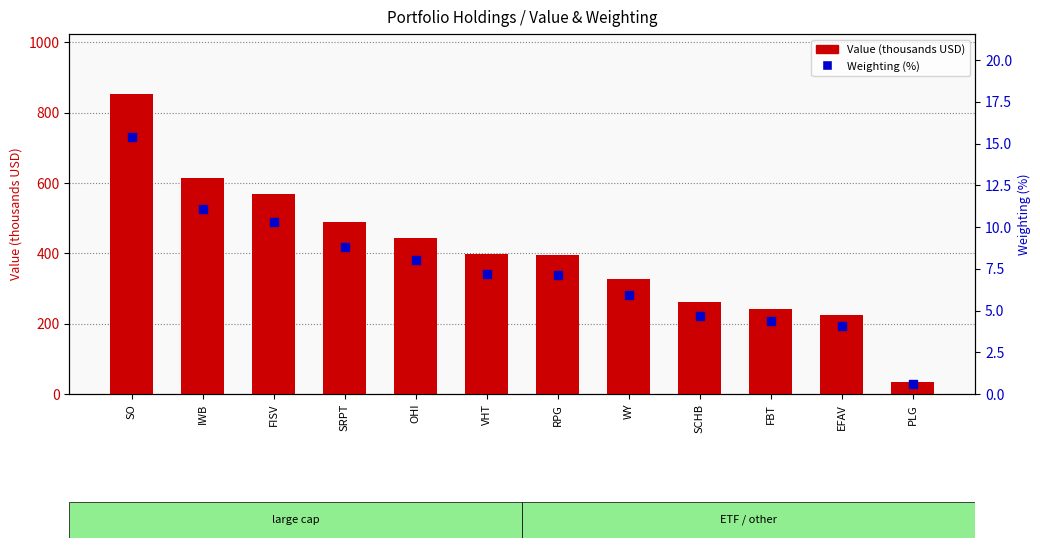

Is the value of Value (thousands USD) at EFAV greater than the value of Weighting (%) at WY?

Yes